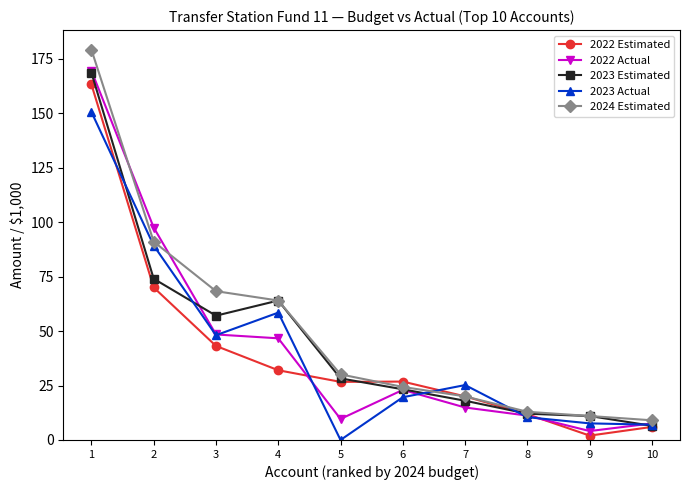

Does the chart have visible grid lines?

No